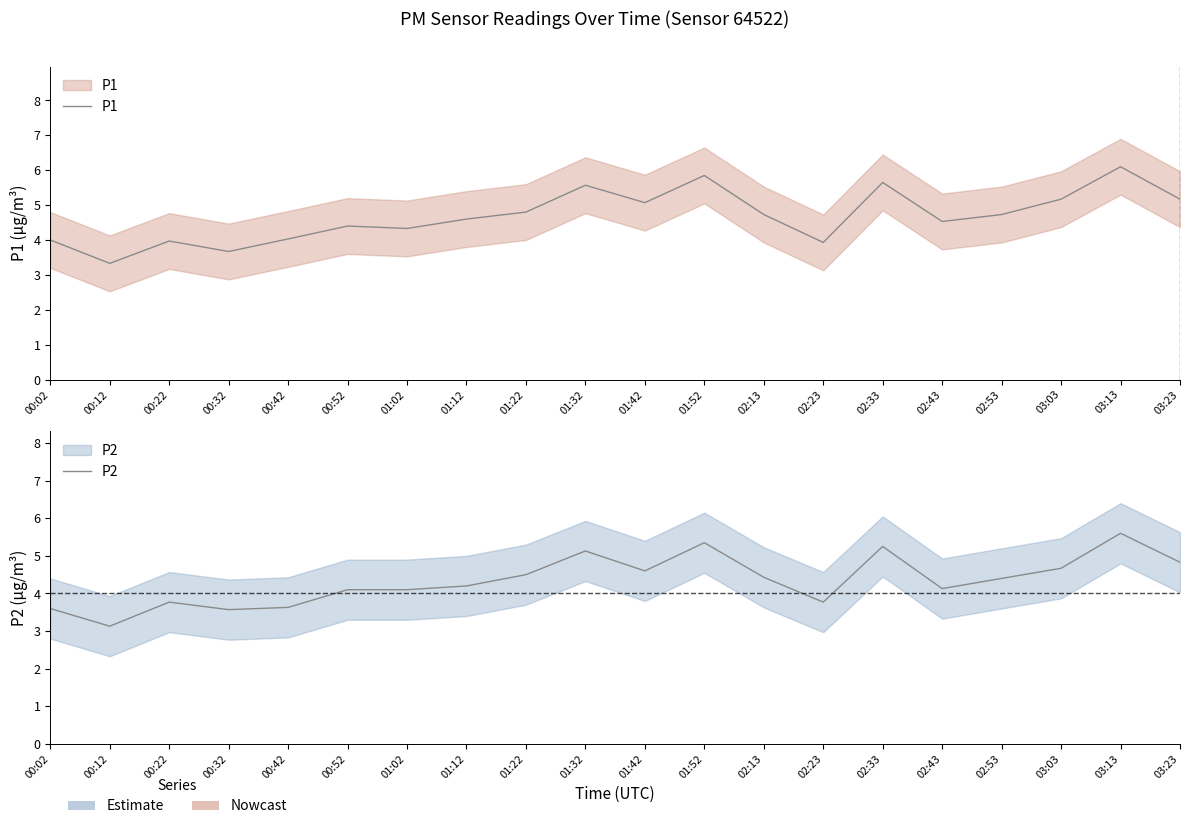

Reading right to left, what are all the values shown in this chart?

P1: 5.2	6.1	5.2	4.7	4.5	5.7	3.9	4.7	5.8	5.1	5.6	4.8	4.6	4.3	4.4	4.0	3.7	4.0	3.3	4.0
P2: 4.8	5.6	4.7	4.4	4.1	5.2	3.8	4.4	5.3	4.6	5.1	4.5	4.2	4.1	4.1	3.6	3.6	3.8	3.1	3.6